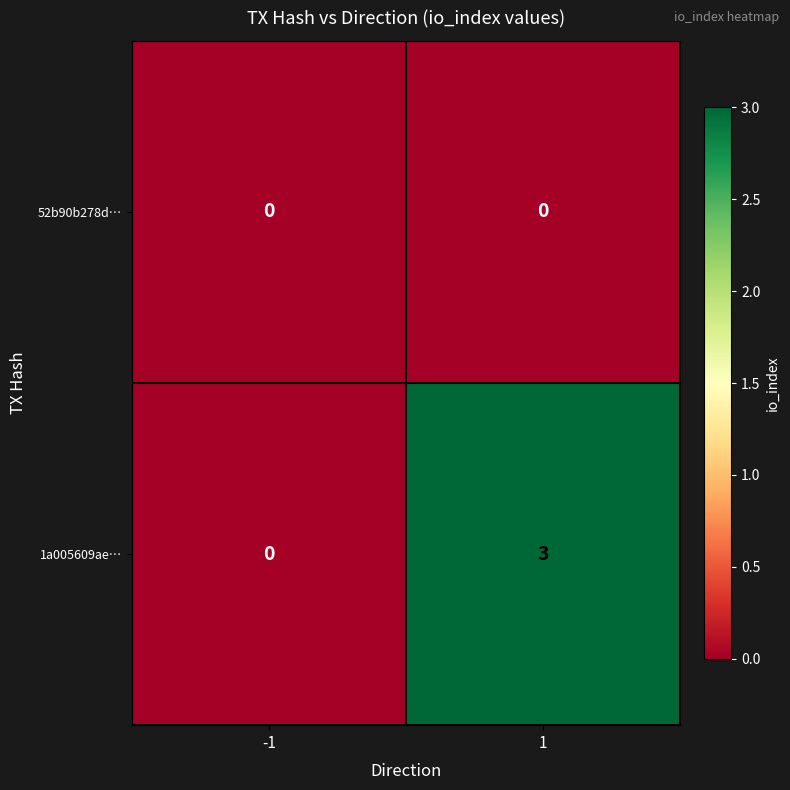

What is the difference between the maximum and minimum values in the 1a005609ae… series?

3